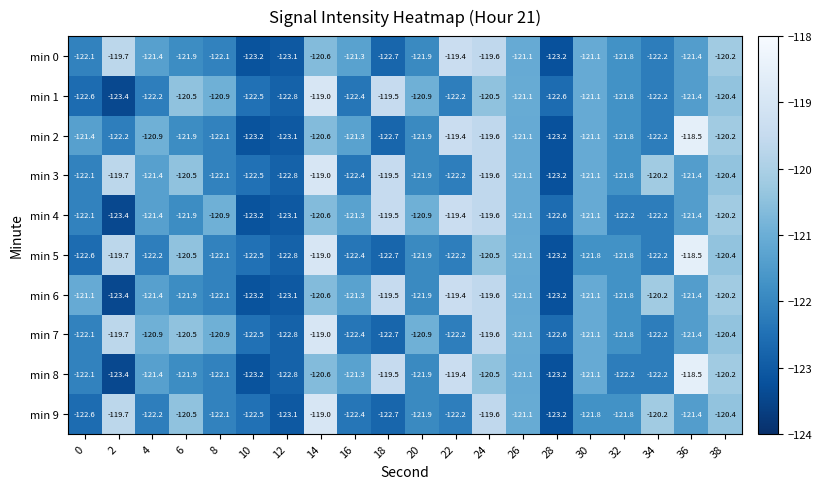

The min 3 series shows -122.5 at 10. True or false?

True